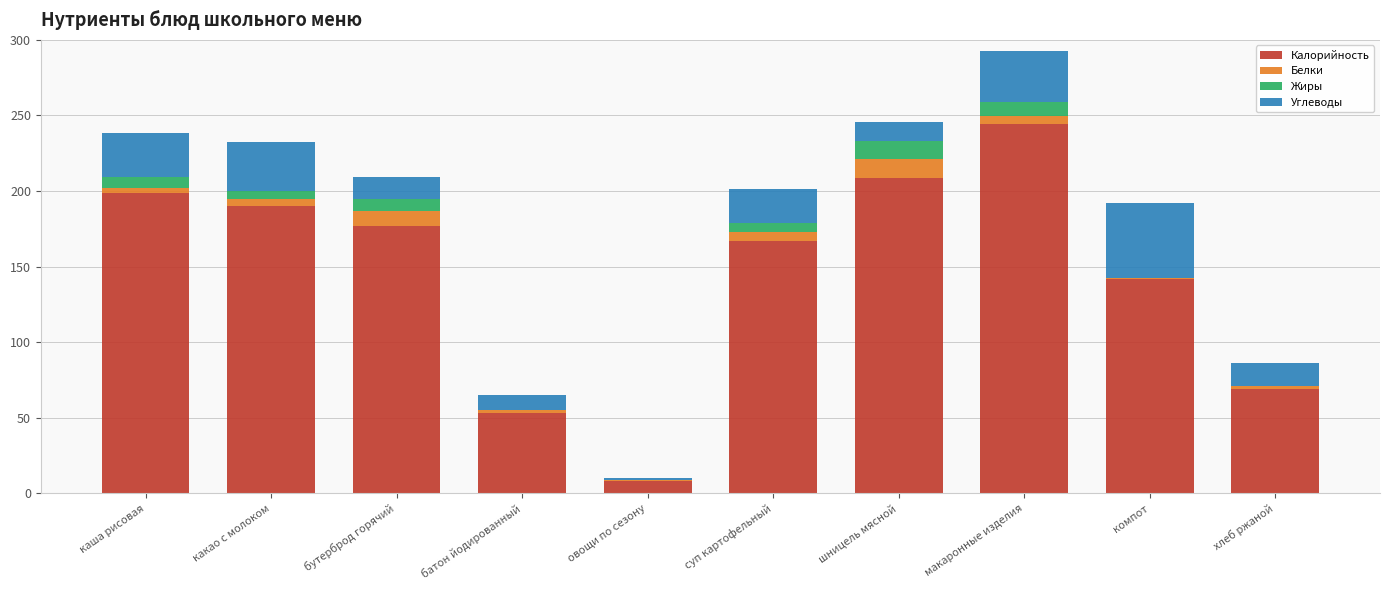

At which category is the sum across all series the highest?

макаронные изделия